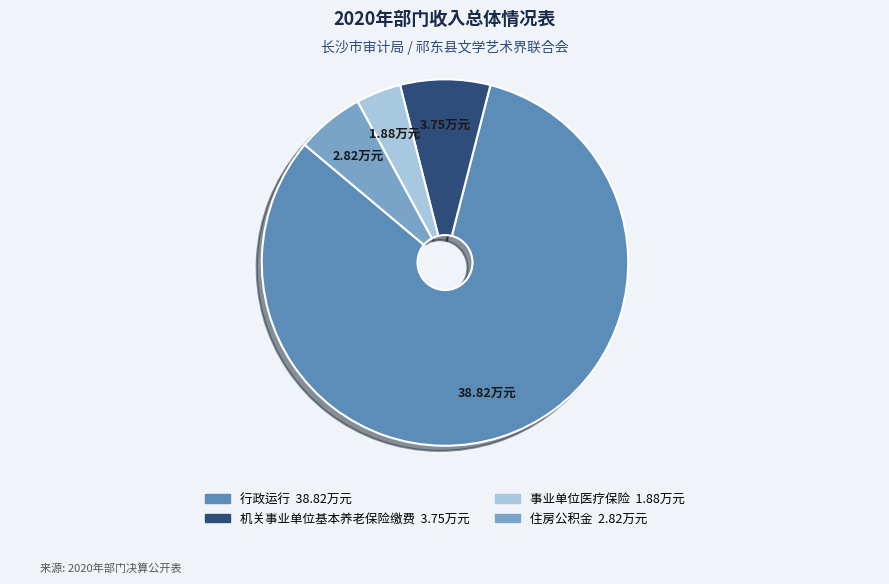

What is the ratio of the value at 事业单位医疗保险 to the value at 住房公积金?

0.7